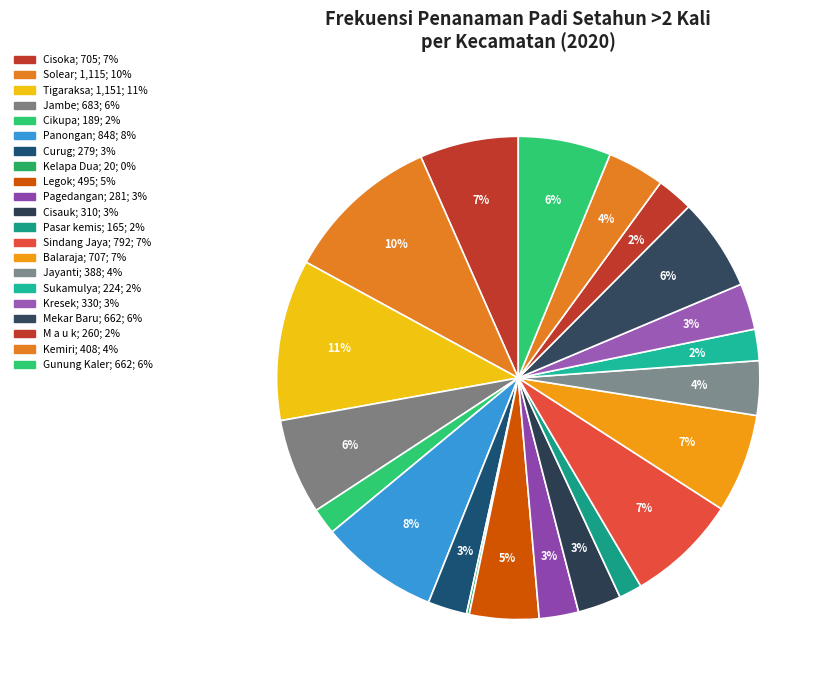

Count the number of slices in the pie.

21